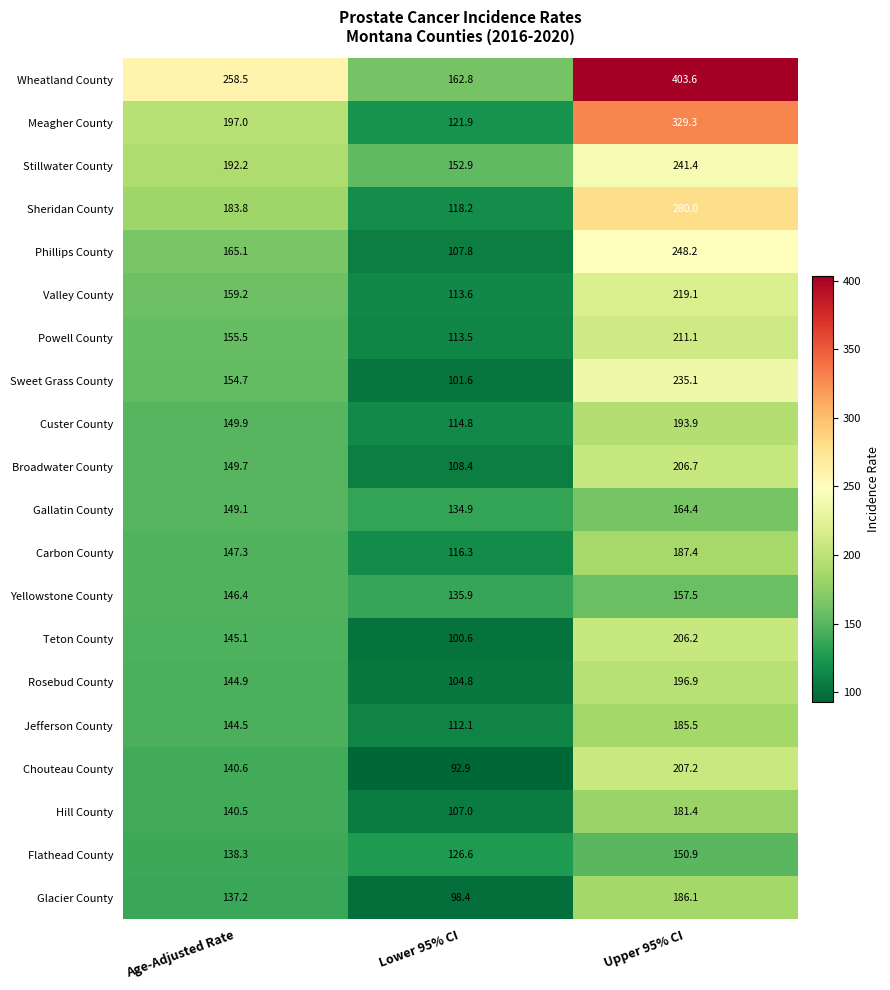

True or false: Sweet Grass County has a value of 53.3 at Age-Adjusted Rate.

False